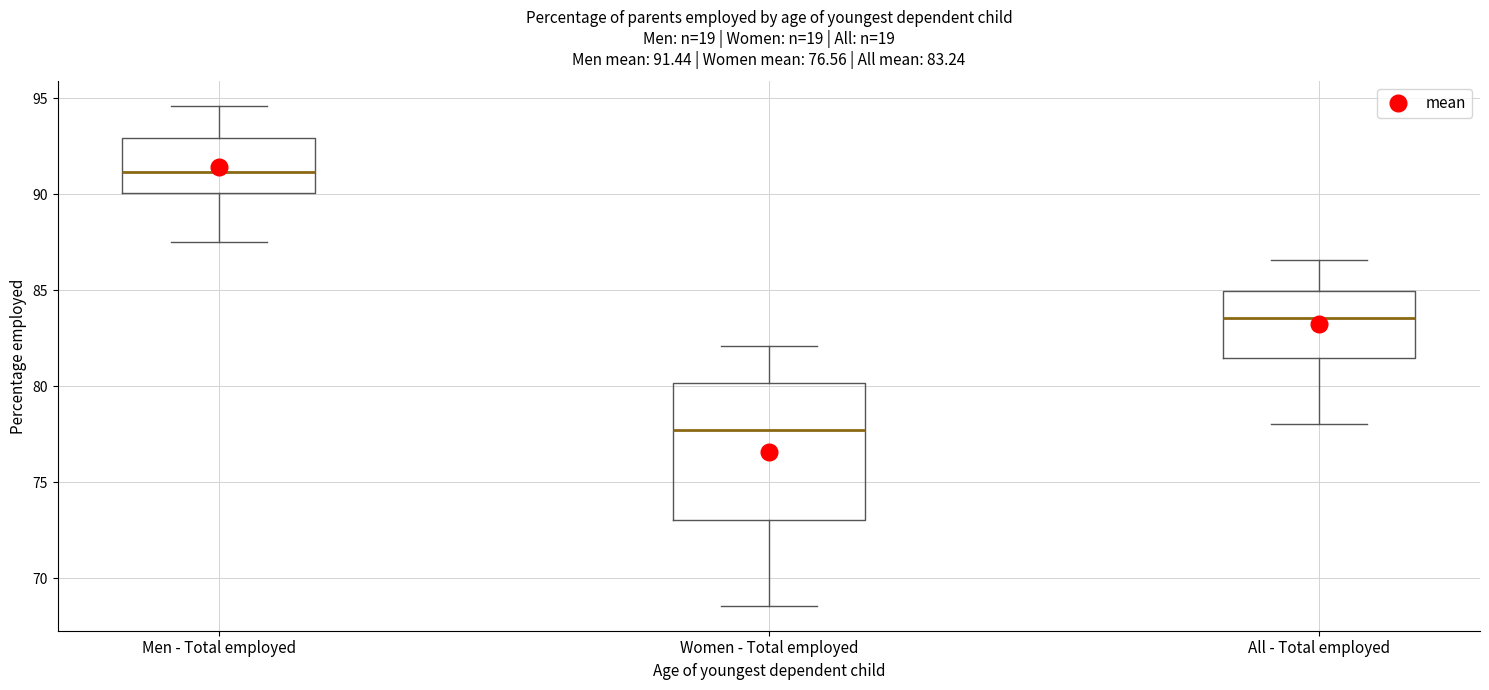

Comparing the boxes themselves (not the whiskers), which one is the tallest?

Women - Total employed